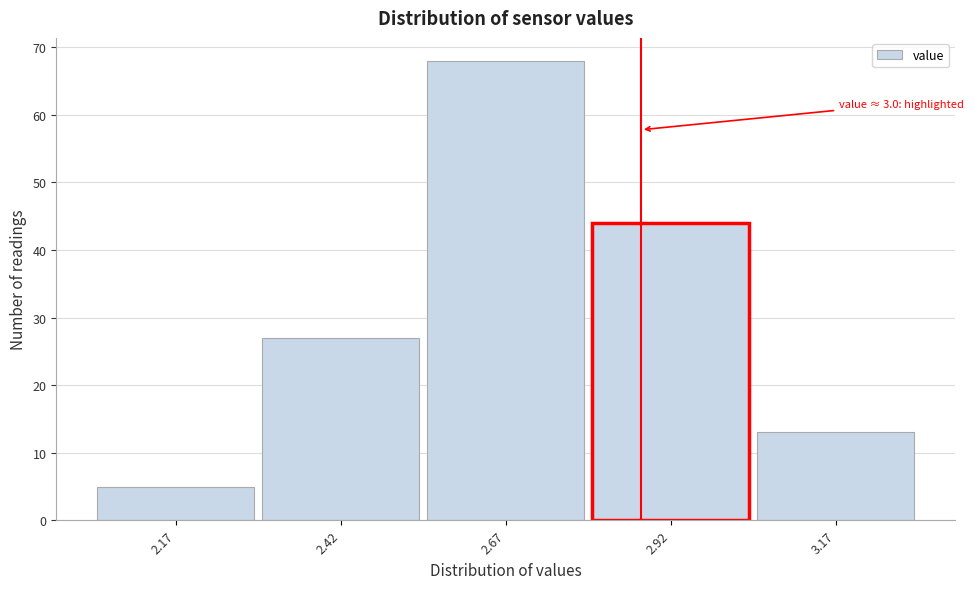

Reading left to right, what are all the values shown in this chart?

5	27	68	44	13